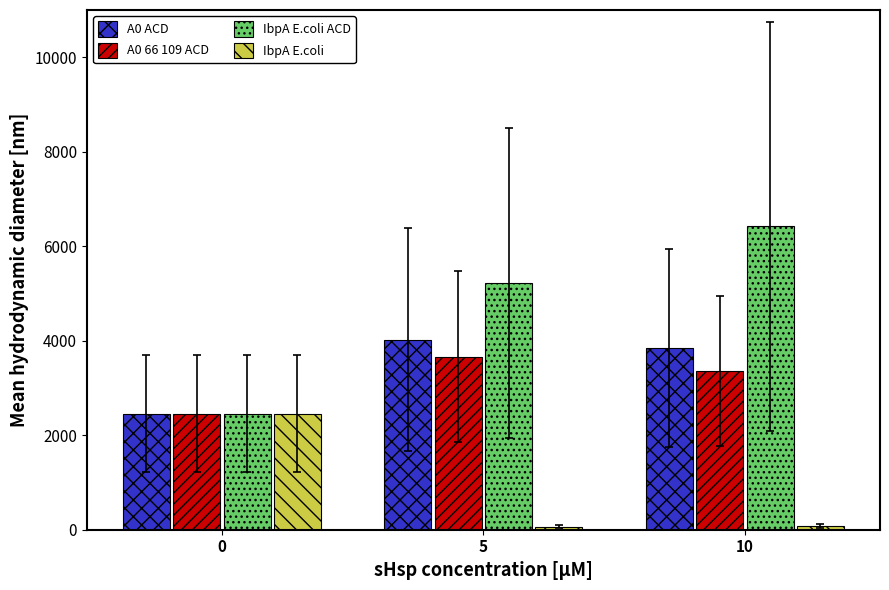

Which series has the largest total across all categories?

IbpA E.coli ACD